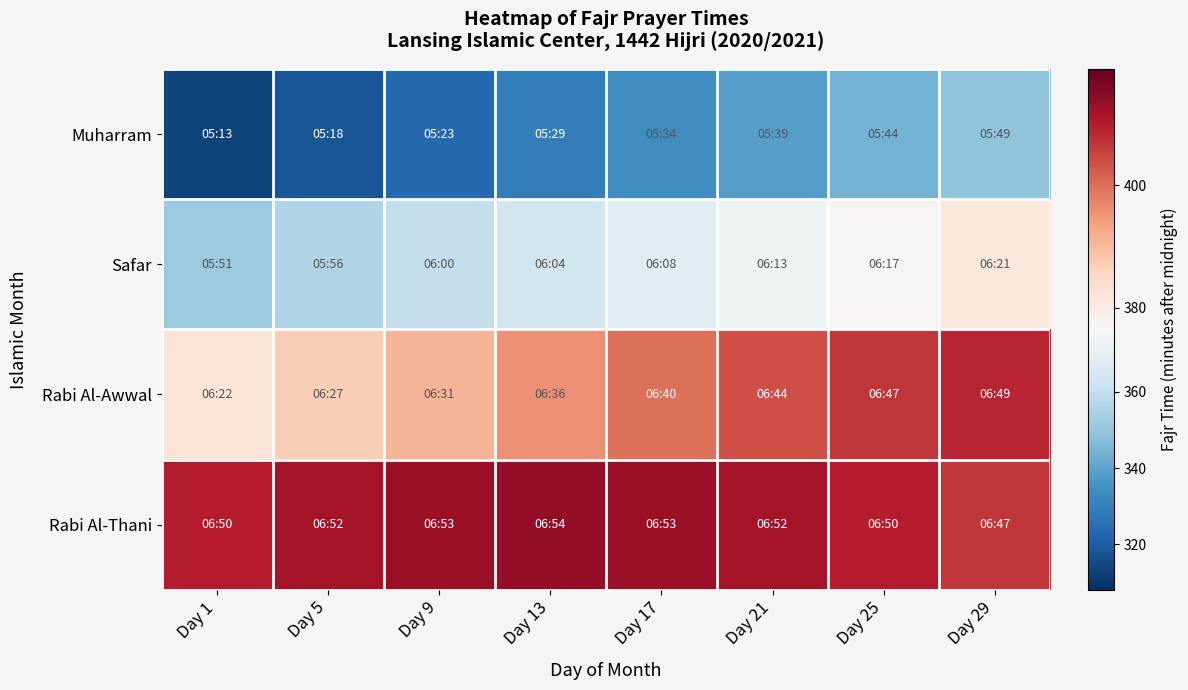

Which series has the largest range (max minus min)?

Muharram